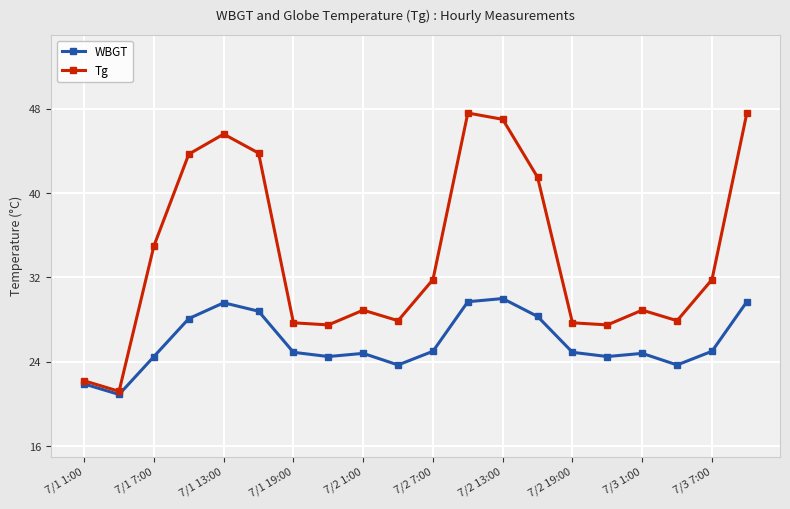

How many distinct data groups are displayed?

2